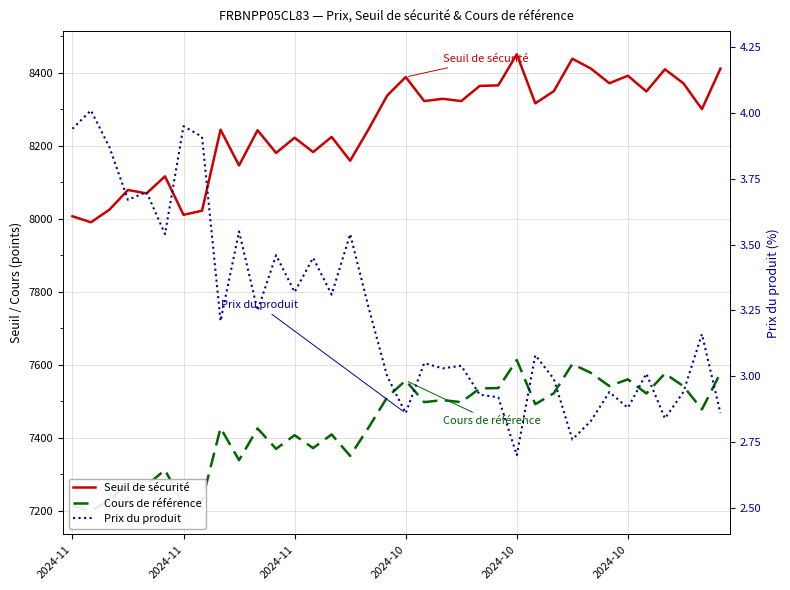

Which has a higher value, 13 or 15?

13